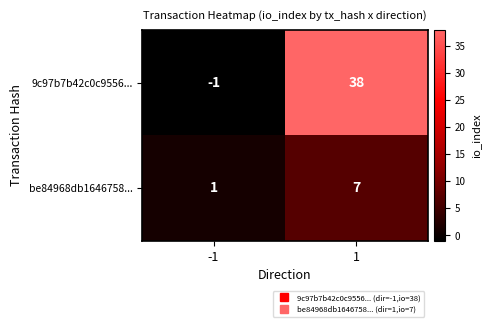

List the labels in order of 9c97b7b42c0c9556... value, smallest first.

-1, 1